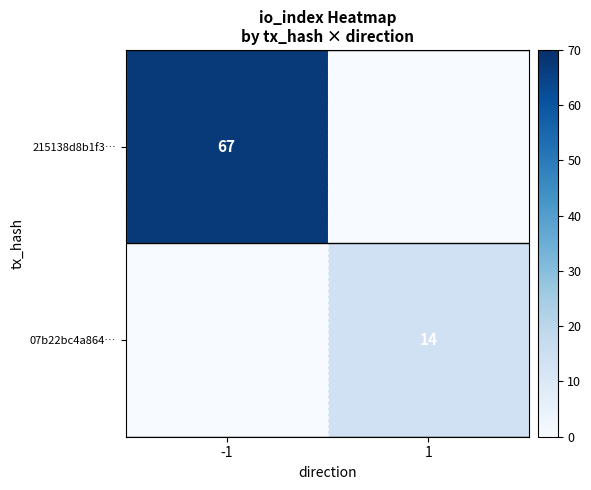

Is it true that 215138d8b1f3… equals 67 at -1?

True